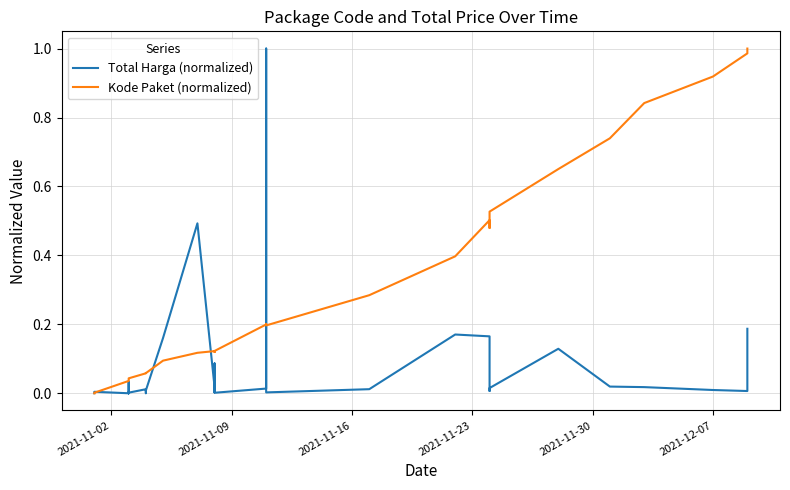

True or false: Total Harga (normalized) and Kode Paket (normalized) intersect in this chart.

True